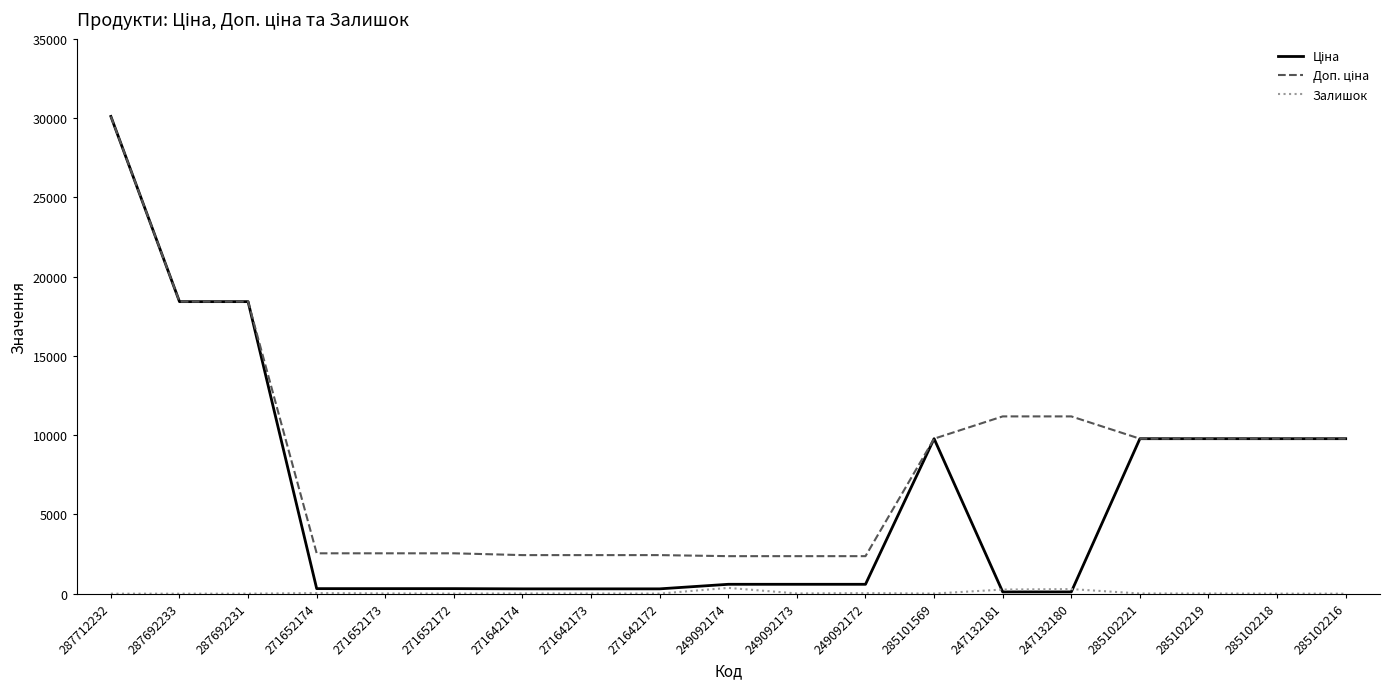

At which category is the sum across all series the highest?

287712232